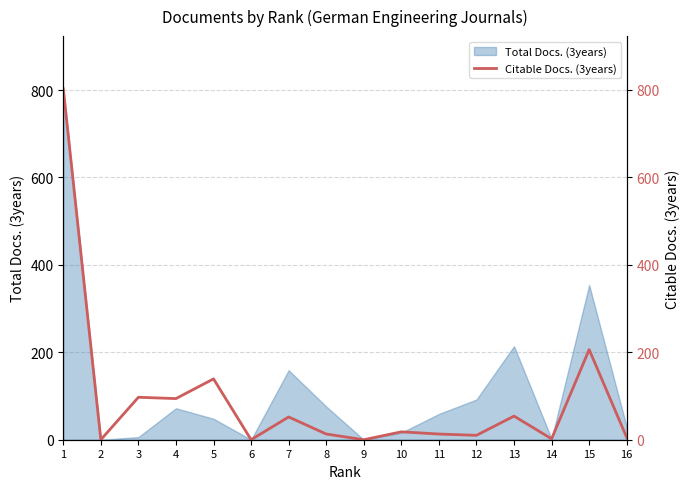

The value of Total Docs. (3years) at 8 is 48. True or false?

False